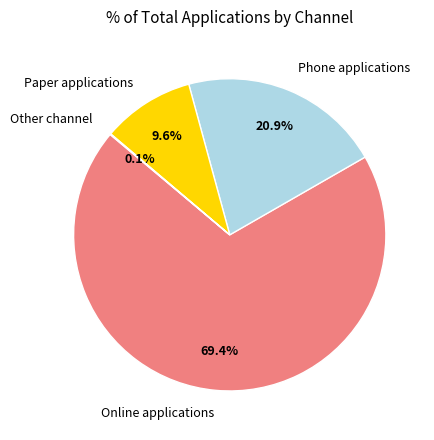

What is the largest slice in the pie chart?

Online applications